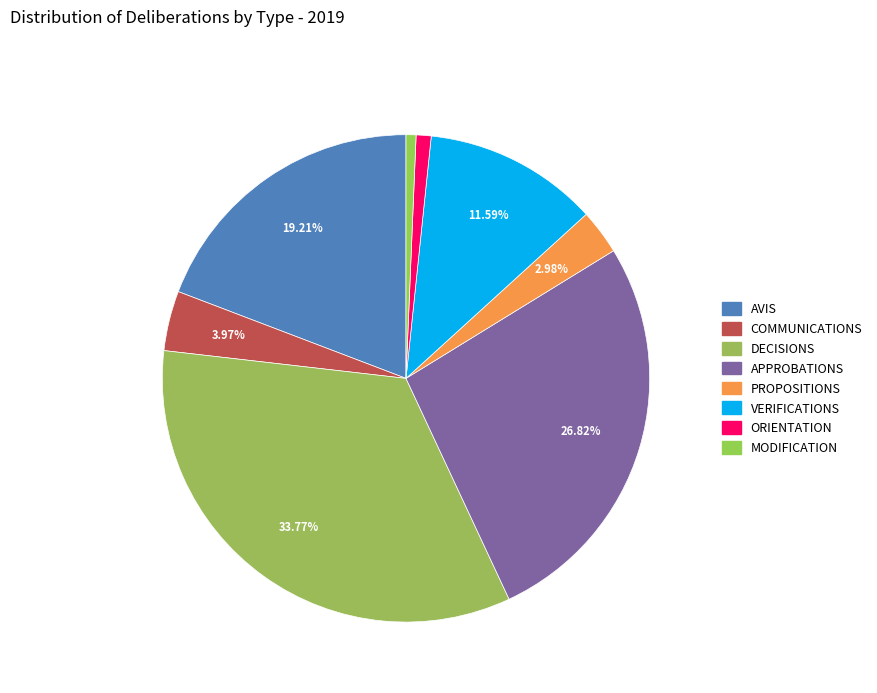

True or false: APPROBATIONS accounts for 27% of the total.

True